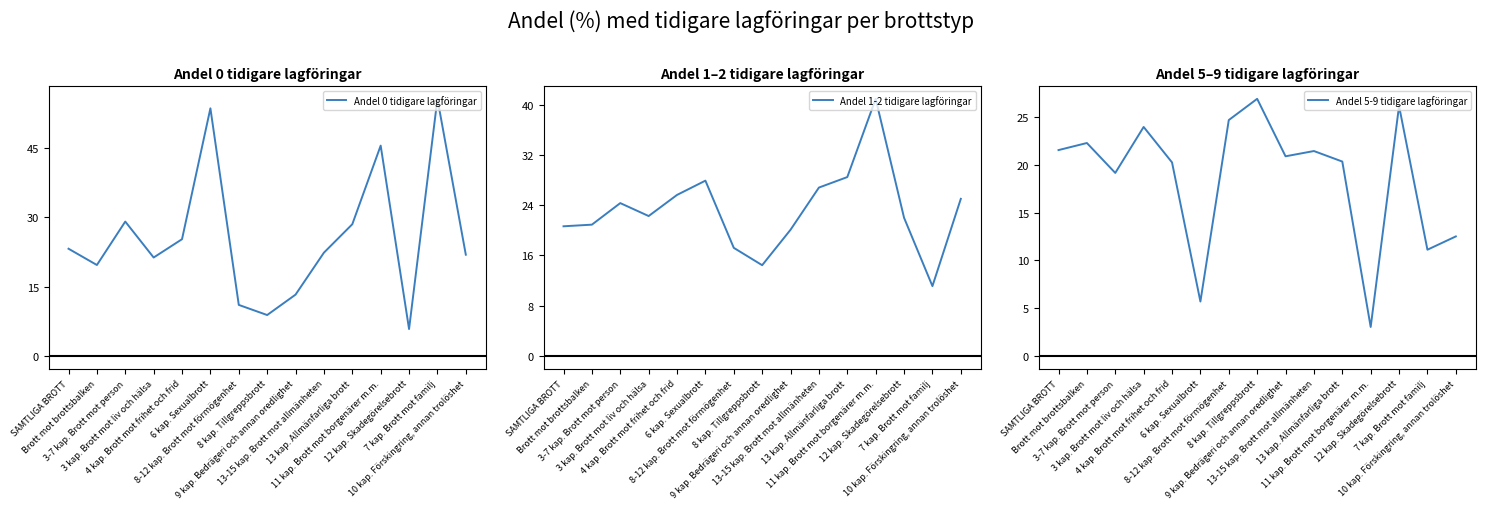

True or false: Andel 5-9 tidigare lagföringar has a value of 15.7 at 3 kap. Brott mot liv och hälsa.

False